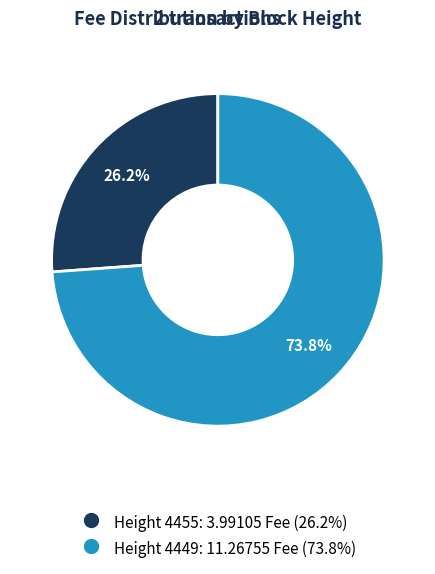

Does any single category account for the majority?

Yes